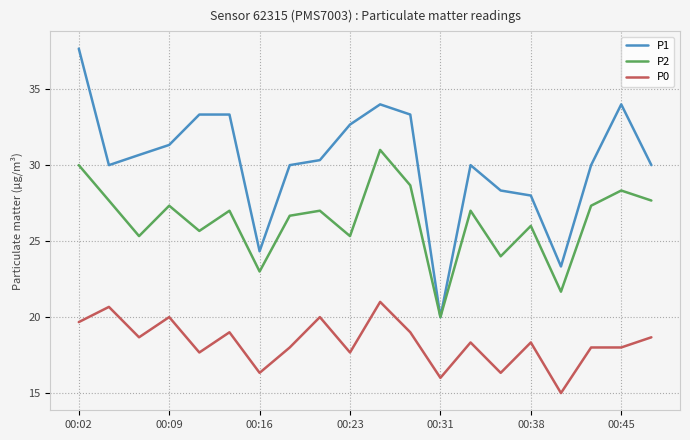

Which series has the largest total across all categories?

P1